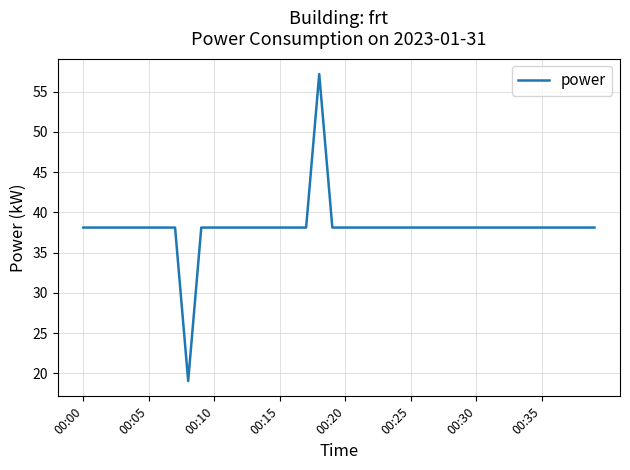

What is the smallest value displayed?

19.1